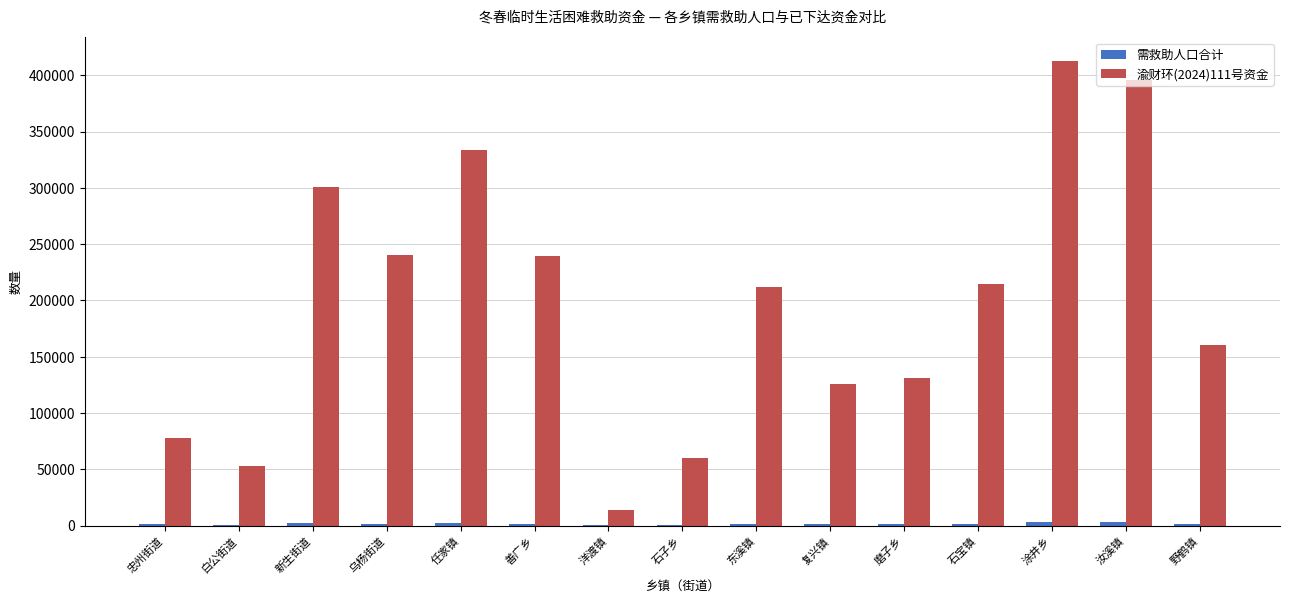

What is the maximum value shown in the chart?

412950